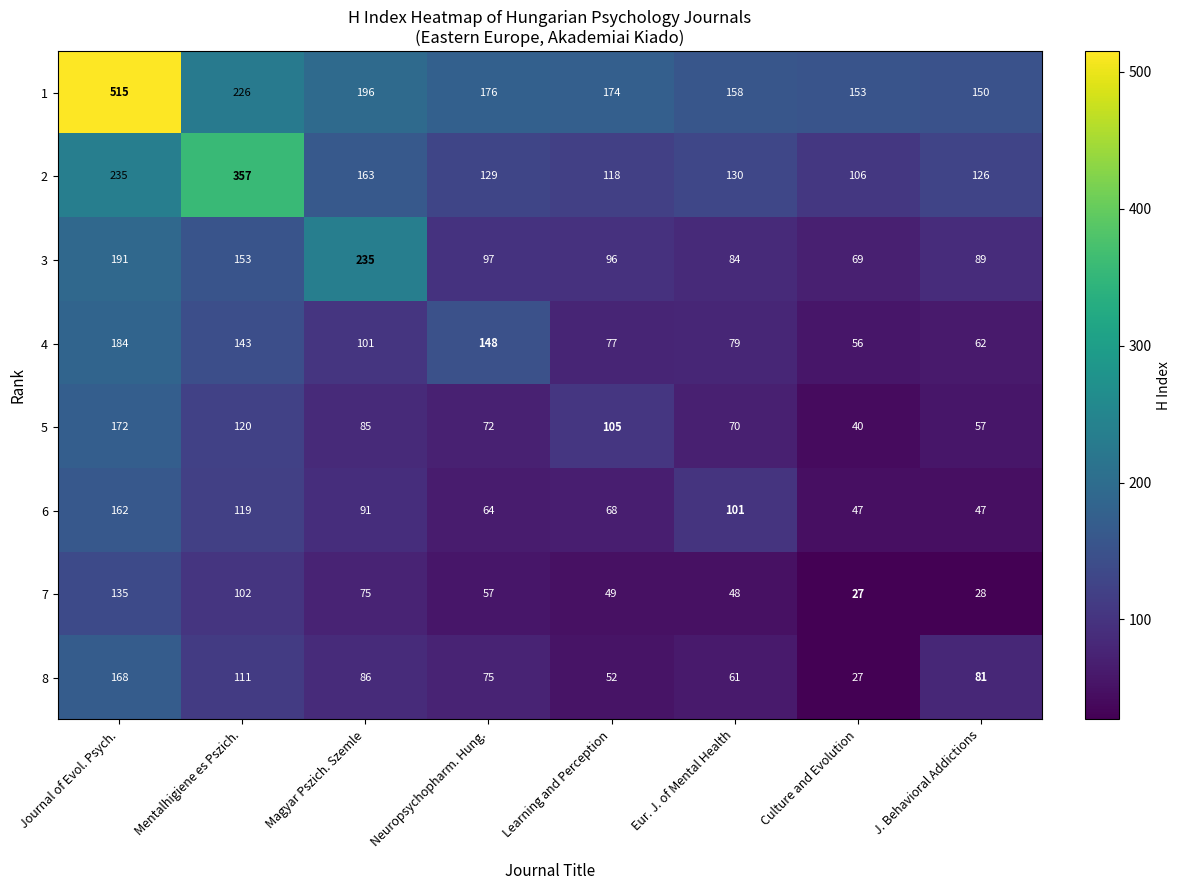

Which series has the largest range (max minus min)?

row_0